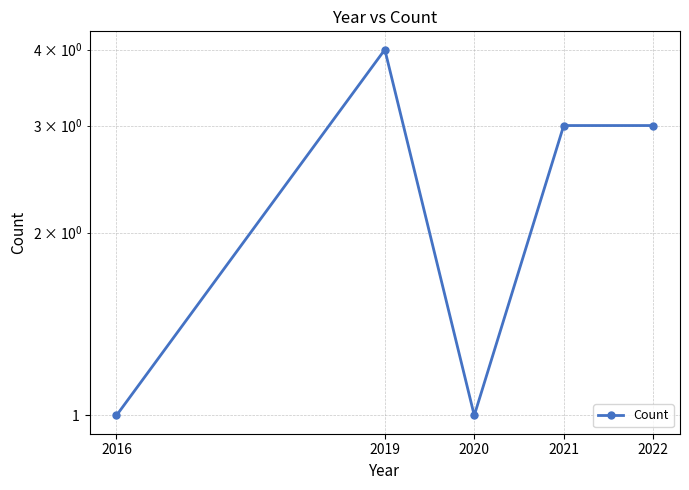

At which category does the chart reach its peak across all series?

2019